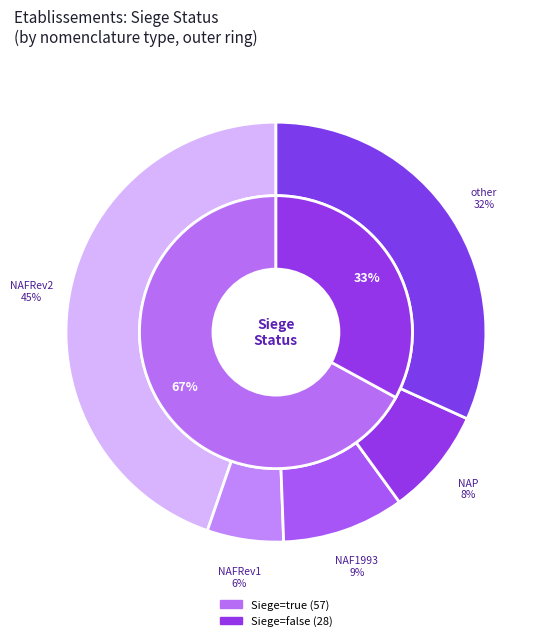

How many slices are in this pie chart?

2